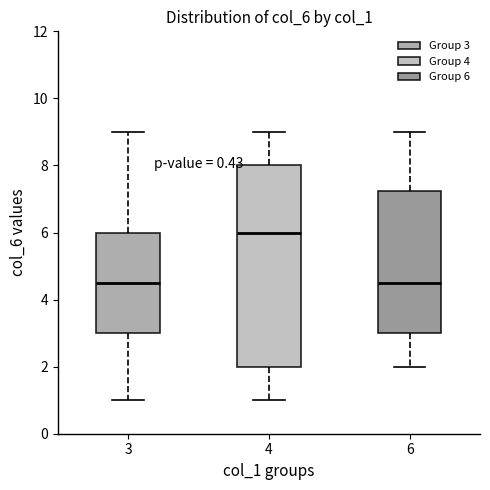

Where is the lower edge of the box at x = 3 on the y-axis? The values are not printed on the chart, so give them approximately, as read against the axis.

3.0